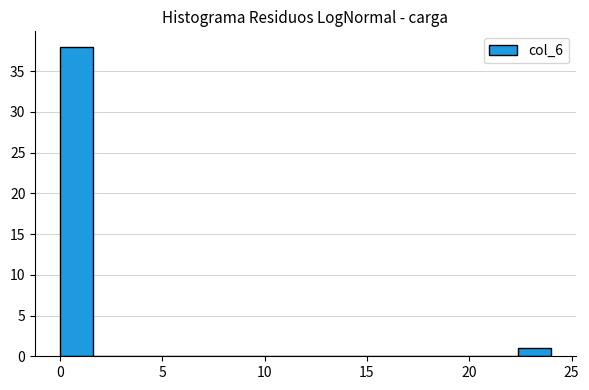

Read against the x-axis, roughly where is the centre of the tallest bar?

1.0